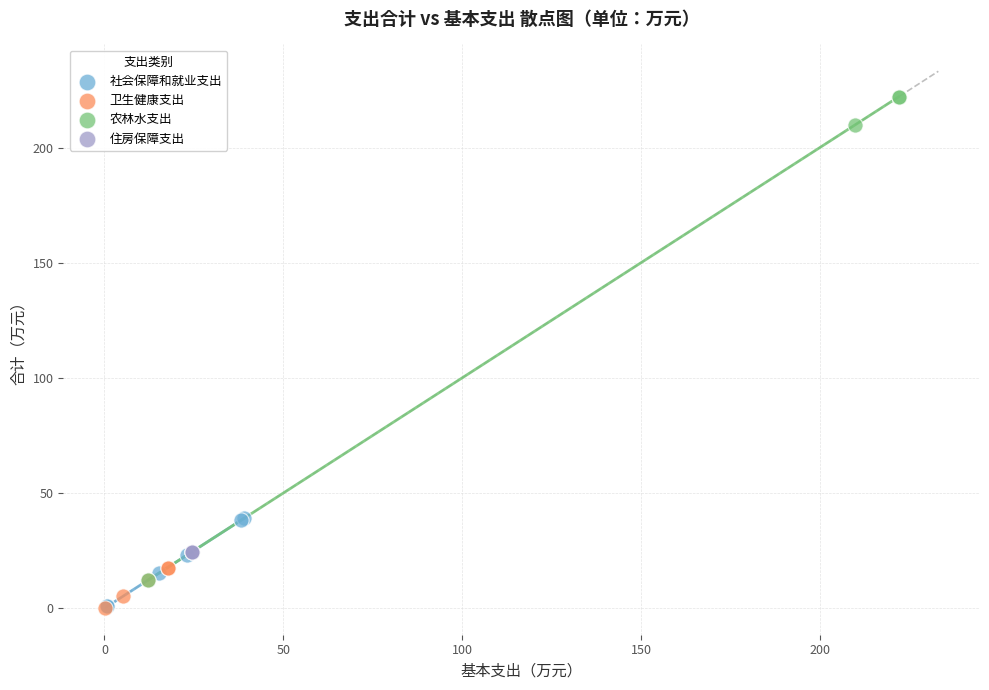

Which series reaches the maximum Y coordinate?

农林水支出